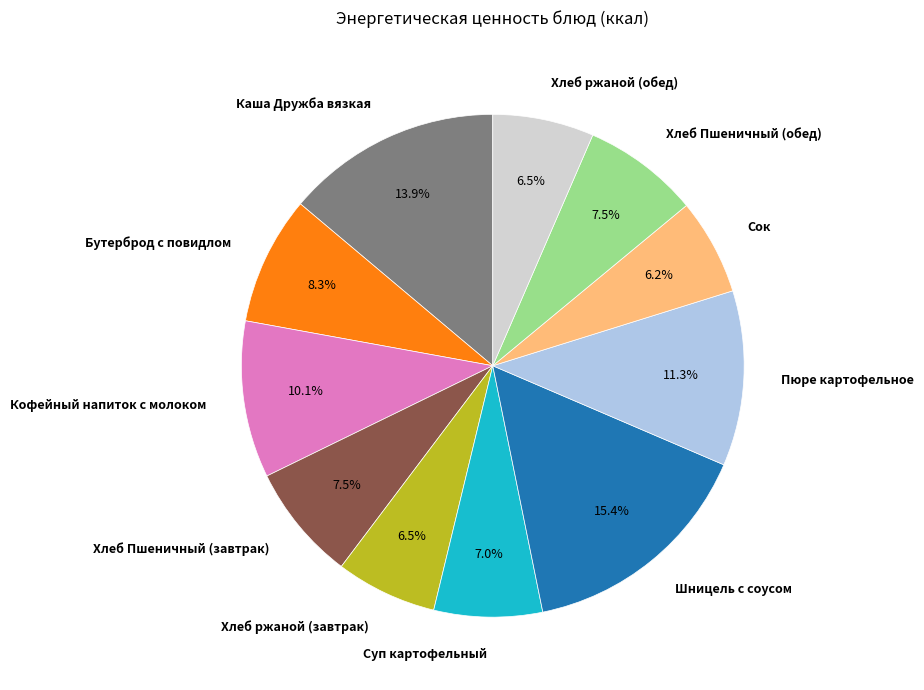

Is it true that Кофейный напиток с молоком is 10% of the pie?

True